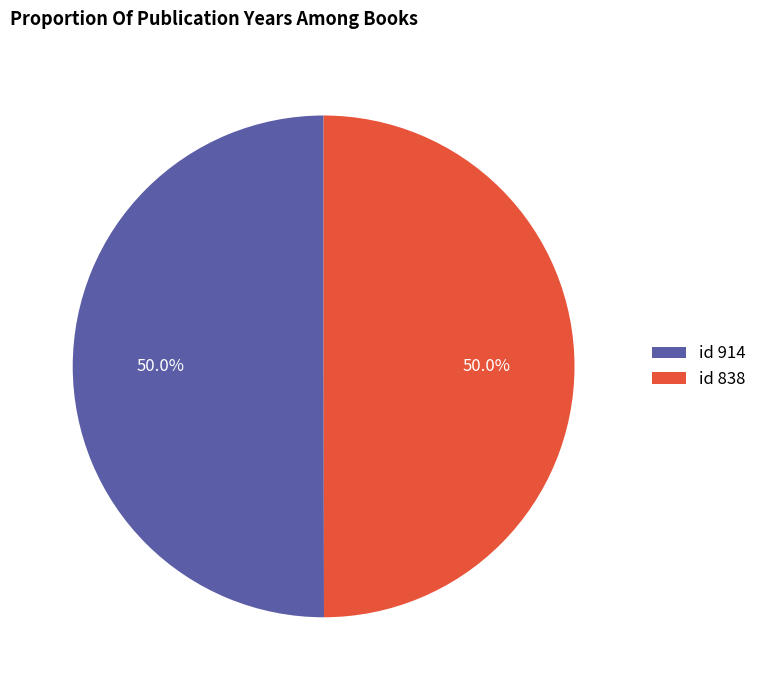

Approximately how many times larger is the value at id 838 compared to id 914?

1.0